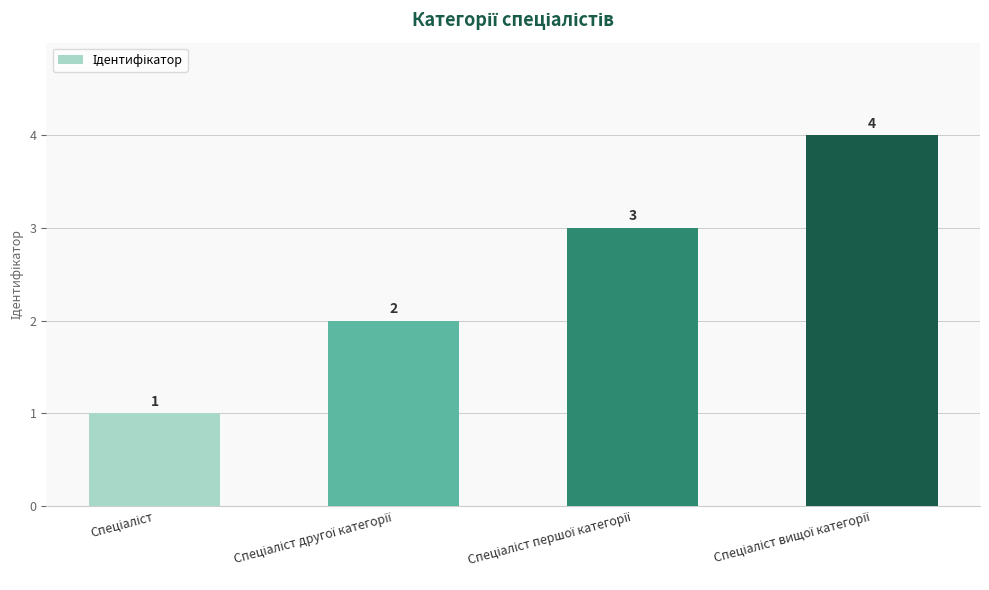

What is the greatest value displayed?

4